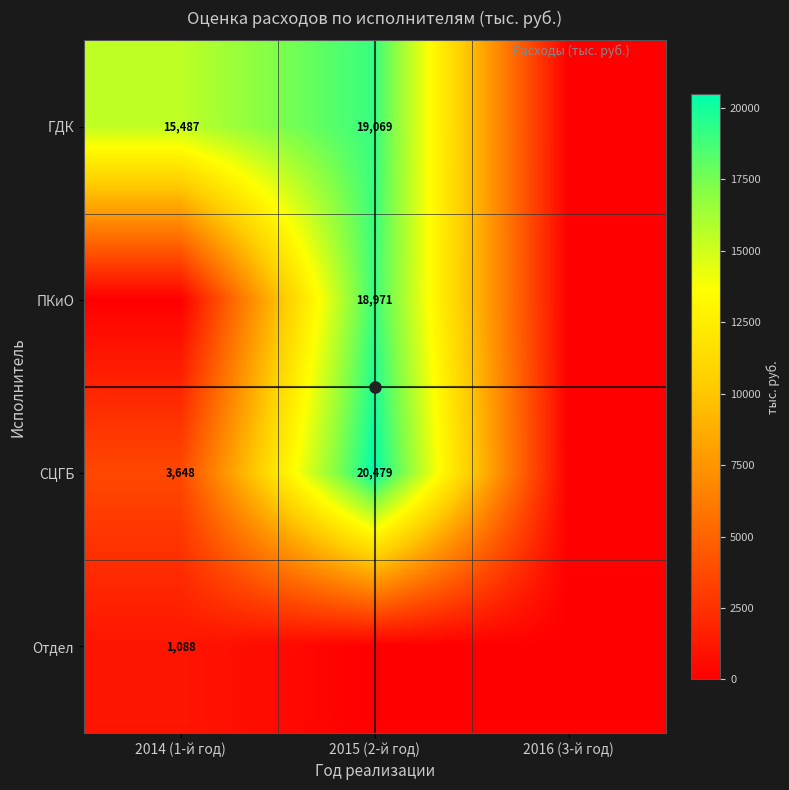

True or false: ГДК has a value of 28445 at 2015 (2-й год).

False